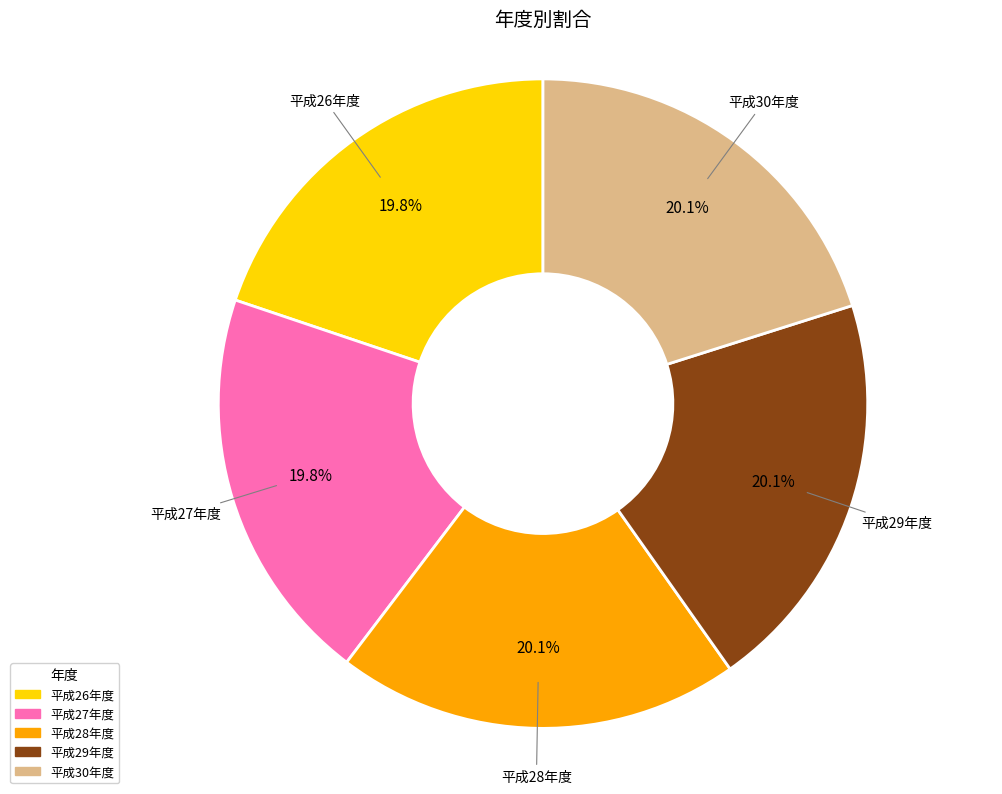

How many segments does this pie chart have?

5